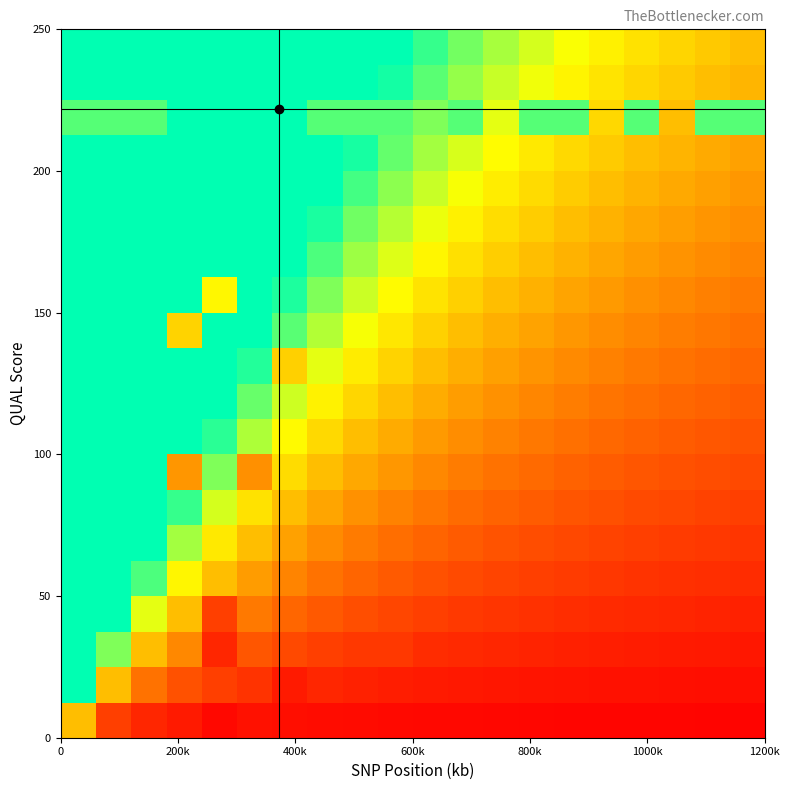

What is the maximum value shown in the chart?

1.0